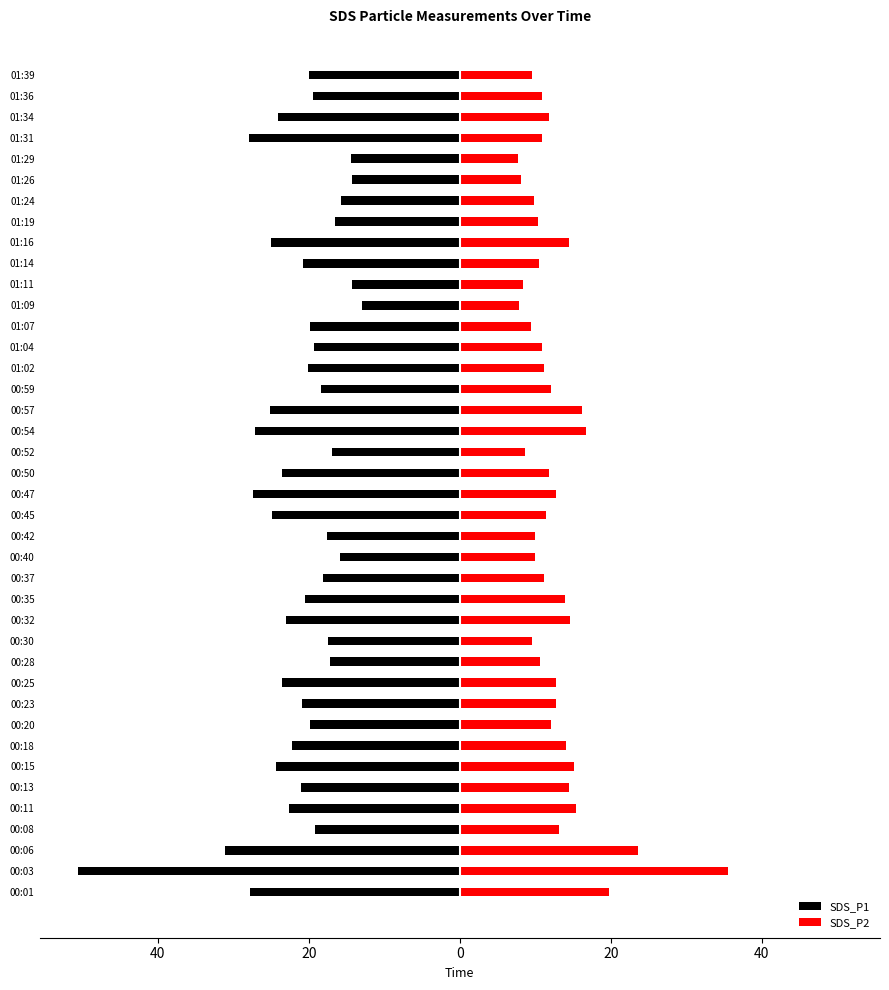

Which series has the widest spread of values?

SDS_P1